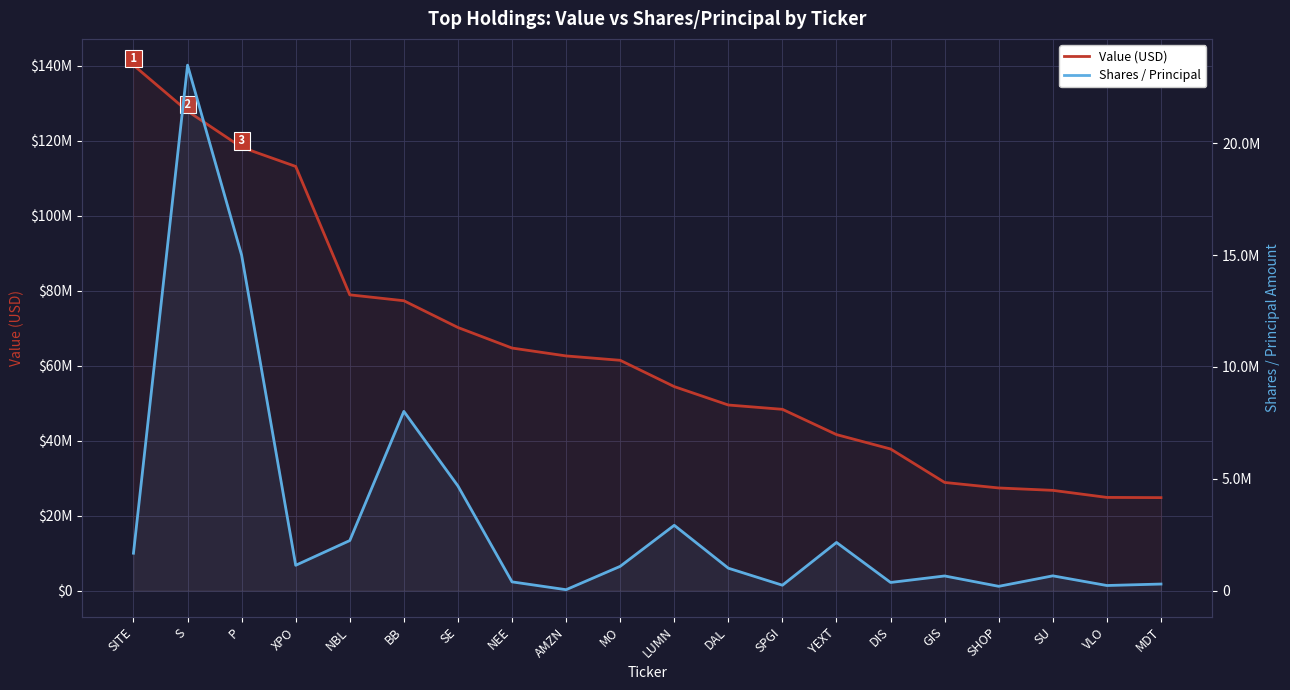

List the labels in order of Value (USD) value, smallest first.

MDT, VLO, SU, SHOP, GIS, DIS, YEXT, SPGI, DAL, LUMN, MO, AMZN, NEE, SE, BB, NBL, XPO, P, S, SITE